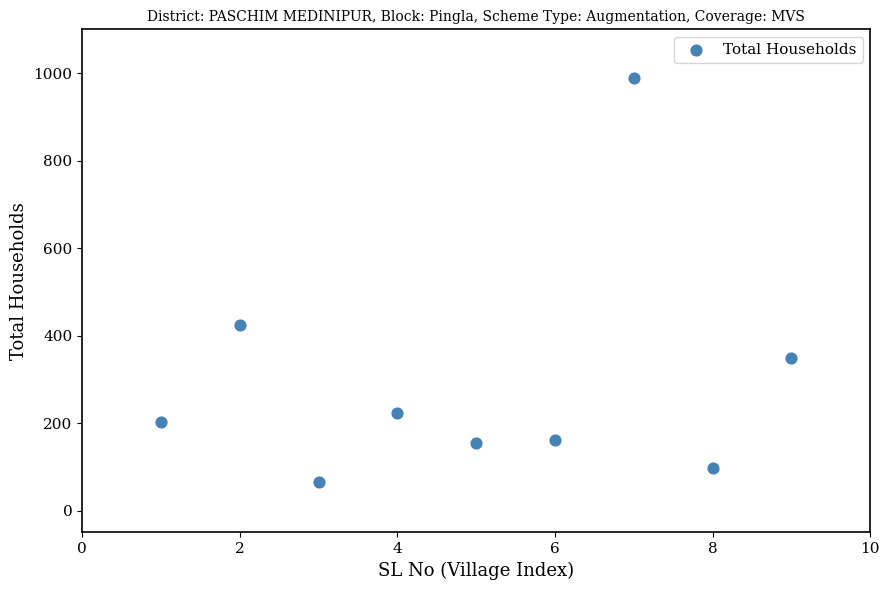

What Y value in the scatter plot is closest to 527?

424